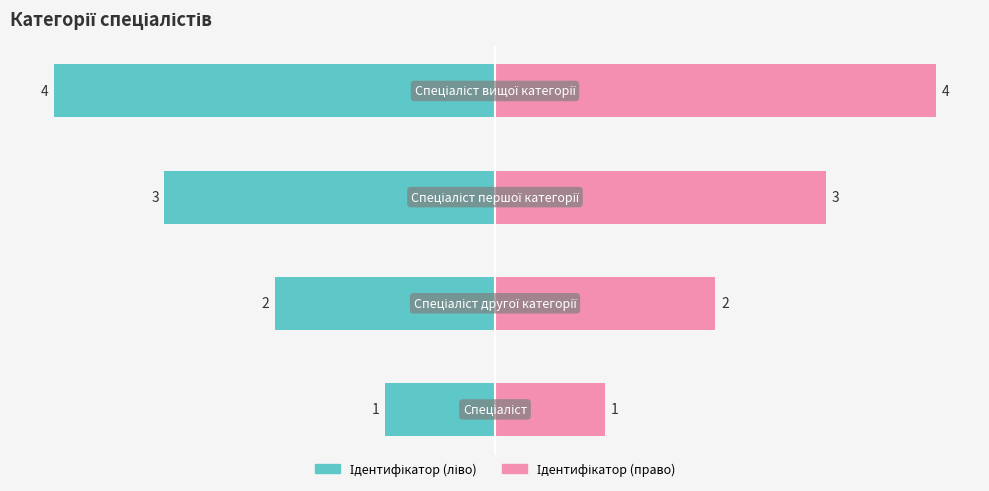

How many groups of bars are there?

4